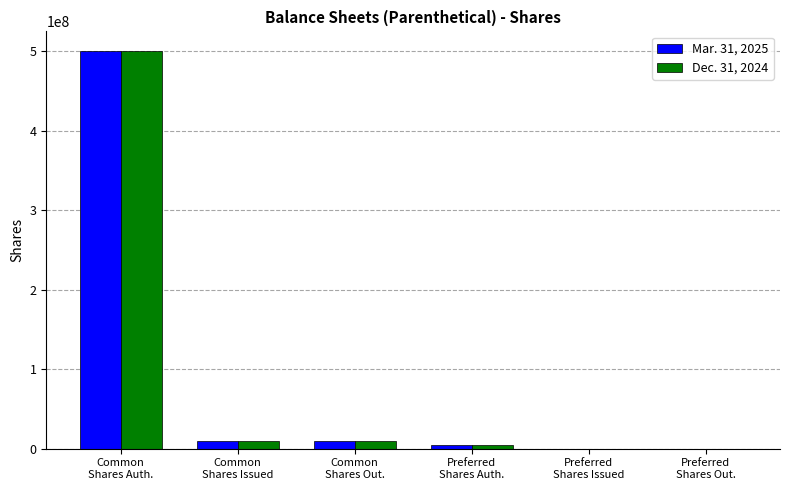

What is the greatest value displayed?

500000000